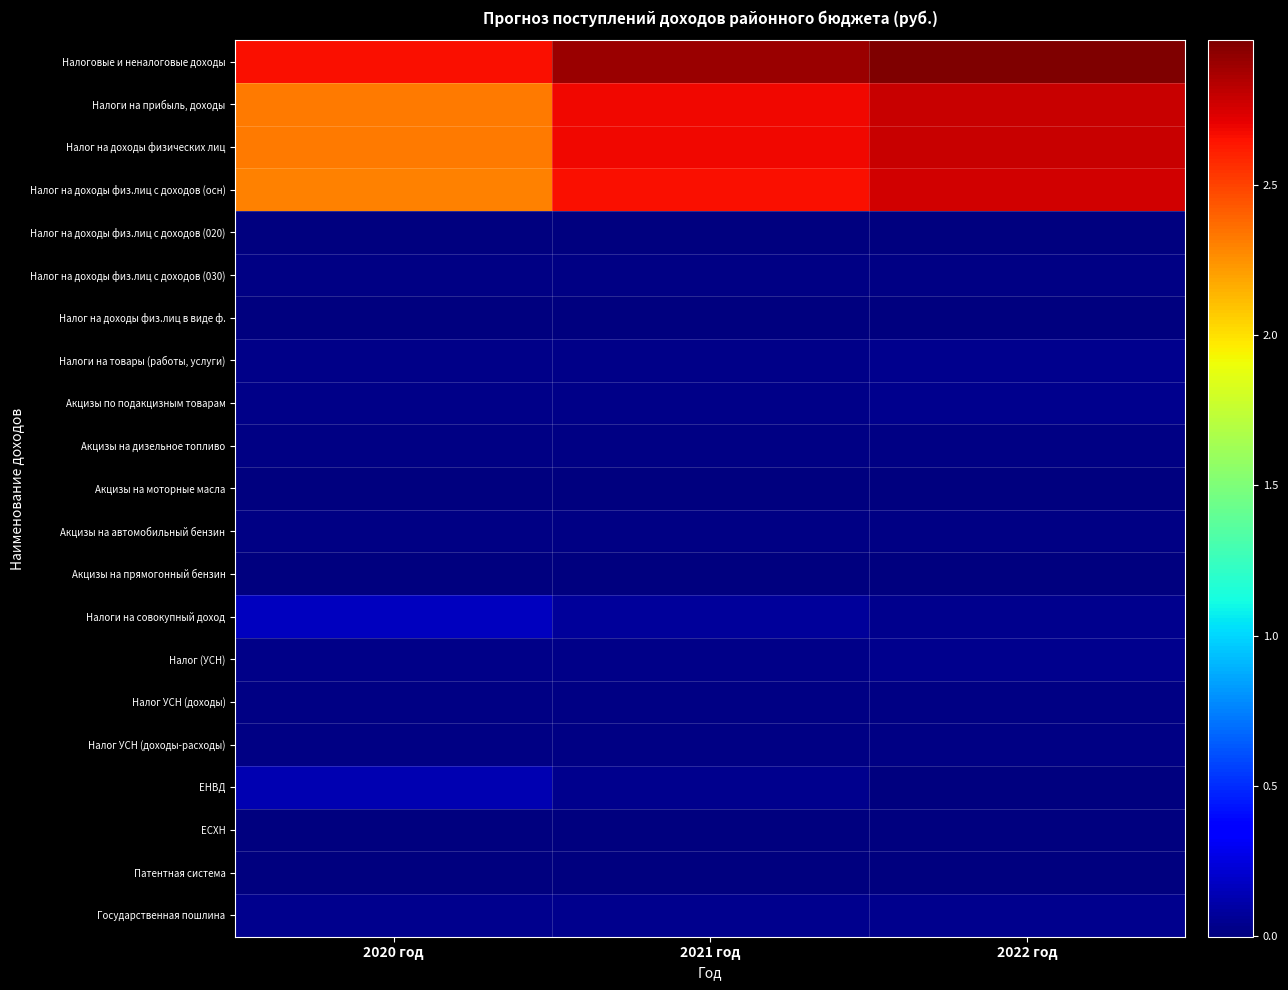

Between 2022 год and 2020 год, which is larger?

2022 год